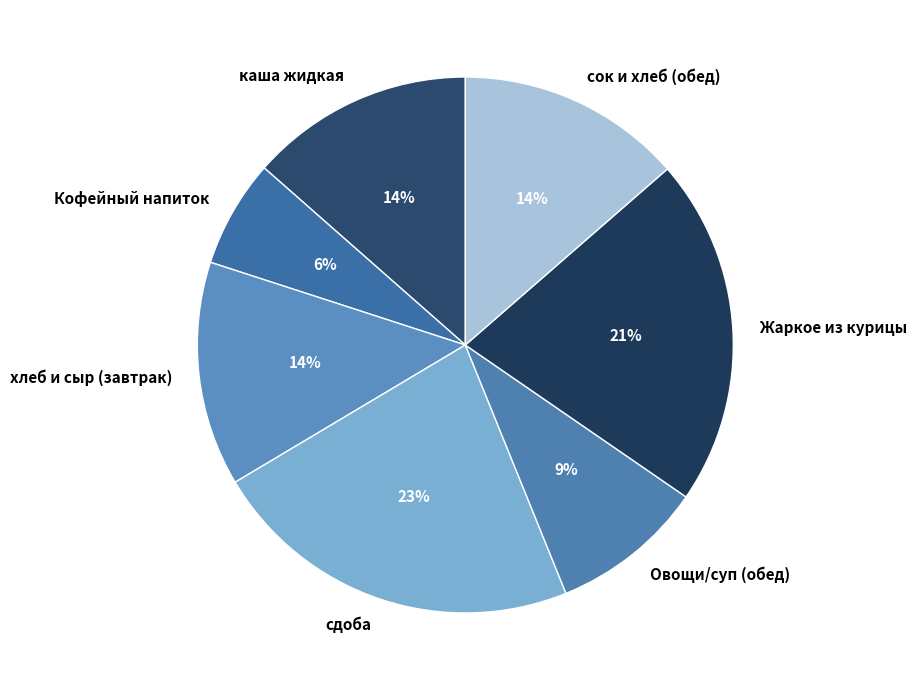

Is the sum of сдоба and сок и хлеб (обед) greater than half?

No